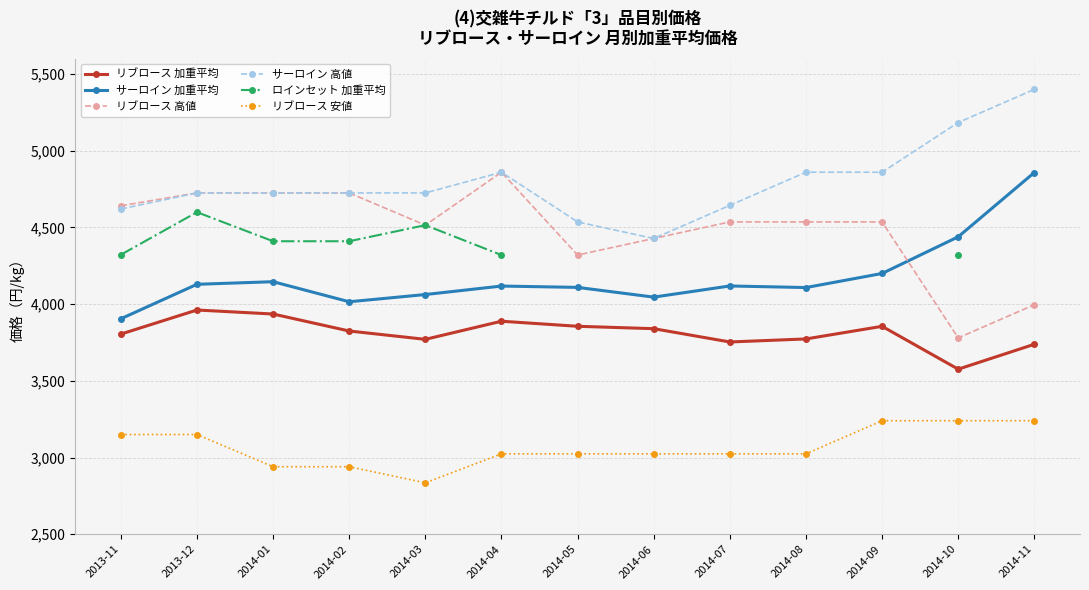

True or false: サーロイン 加重平均 has a value of 4118.5 at 2014-07.

True